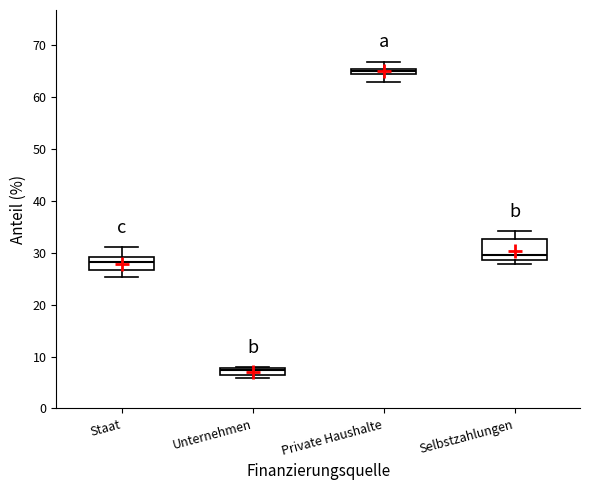

Comparing the boxes themselves (not the whiskers), which one is the tallest?

Selbstzahlungen